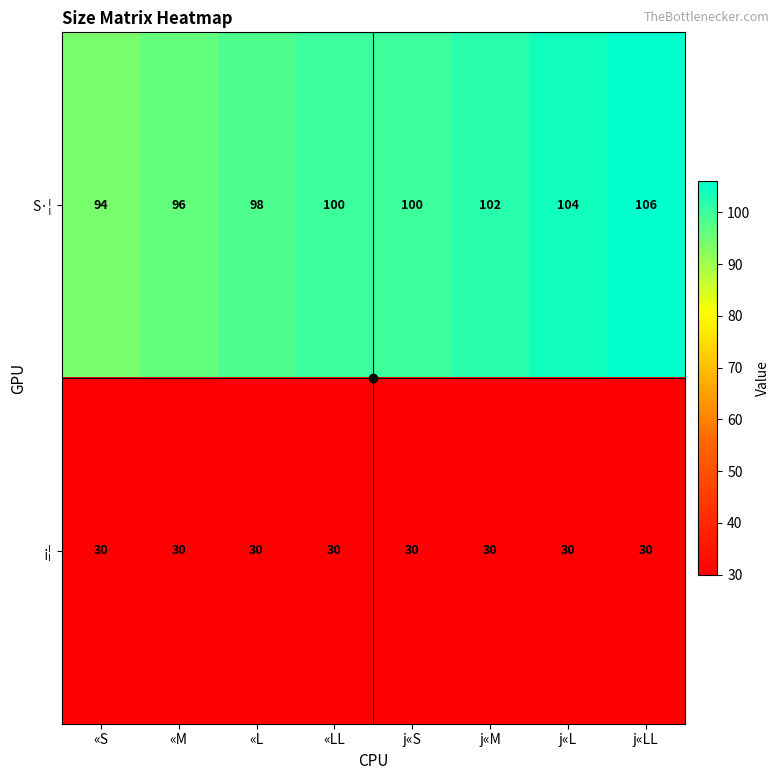

Is it true that ¡¦ equals 30 at «S?

True